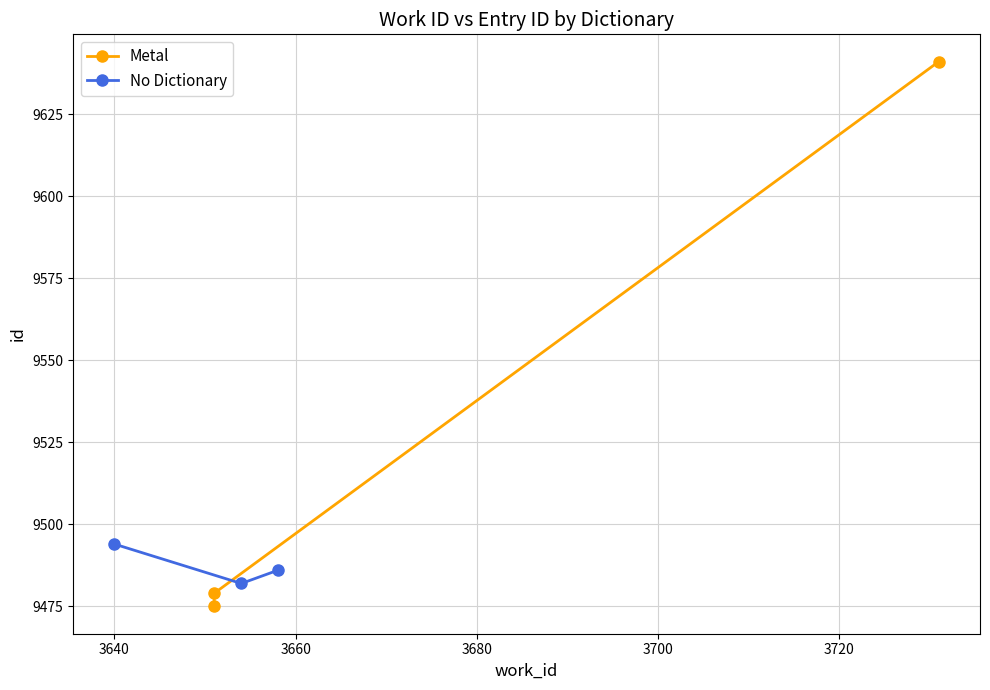

What is the value of the No Dictionary point at the 2nd from the left?

9482